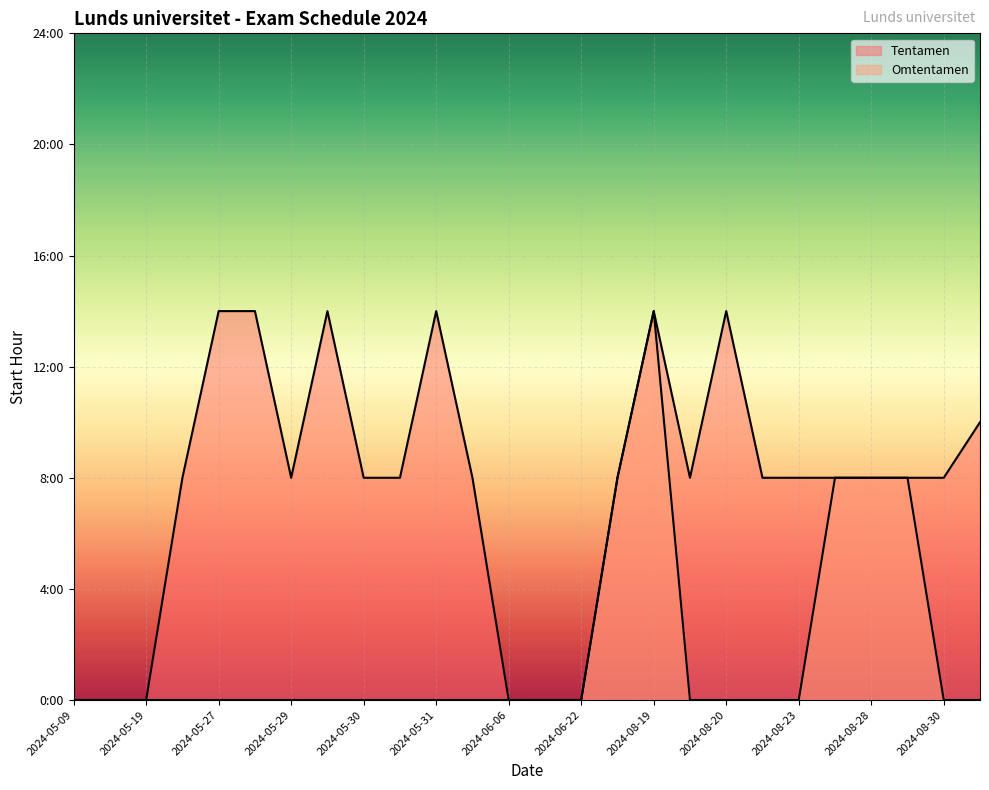

Which series has the widest spread of values?

Tentamen